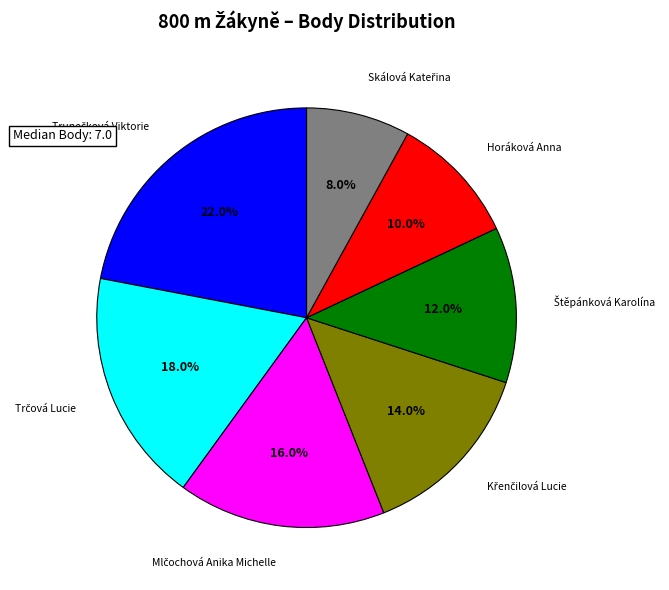

How many segments does this pie chart have?

7